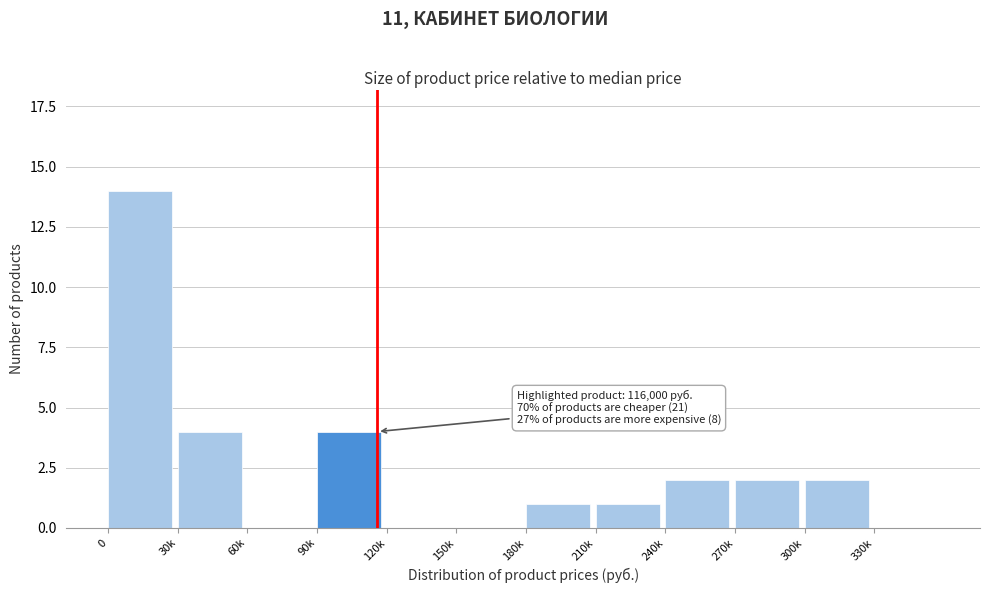

Reading left to right, what are all the values shown in this chart?

0=14	30k=4	60k=0	90k=4	120k=0	150k=0	180k=1	210k=1	240k=2	270k=2	300k=2	330k=0